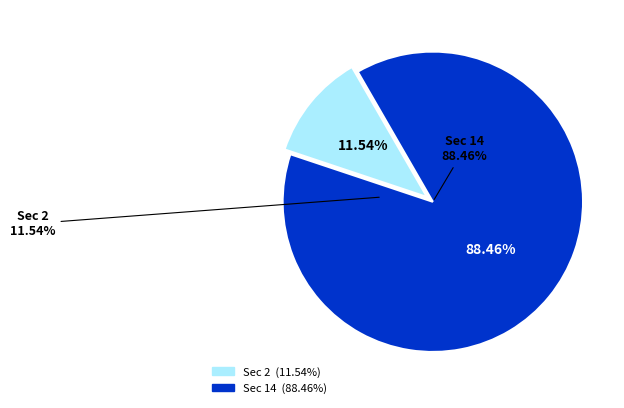

To the nearest percent, what is the average slice percentage?

50%